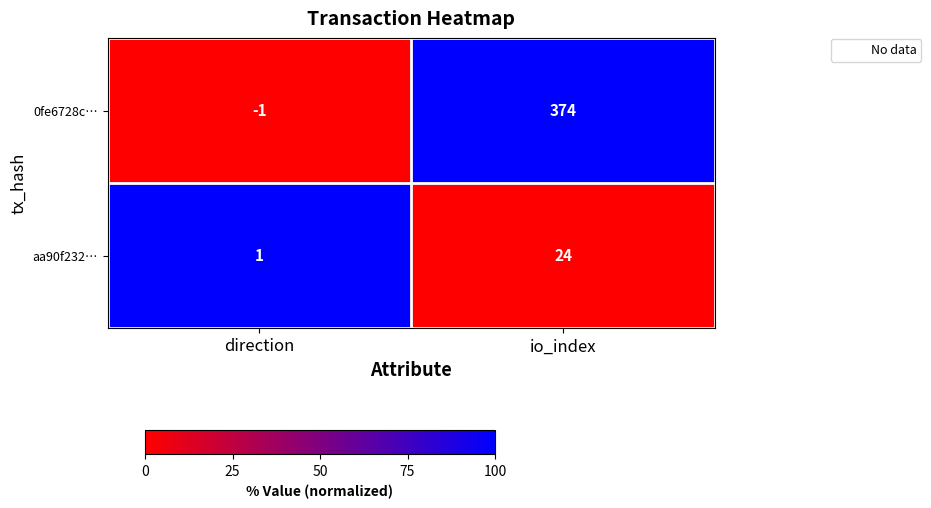

Which series has the largest range (max minus min)?

0fe6728c…